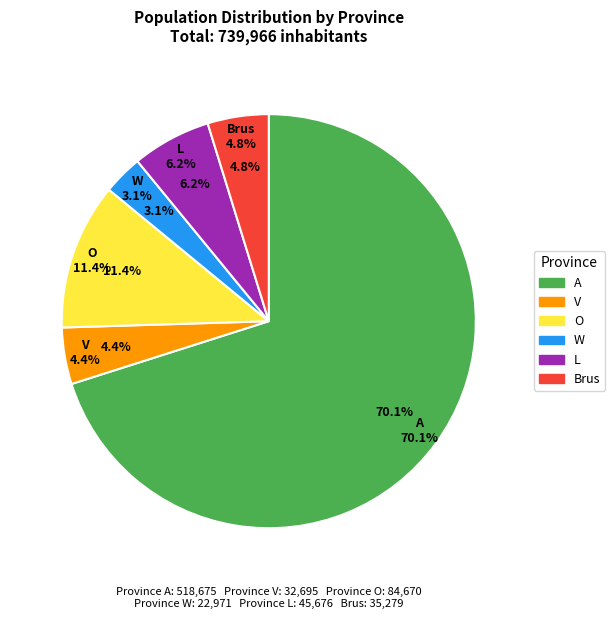

What is the smallest slice in the pie chart?

W